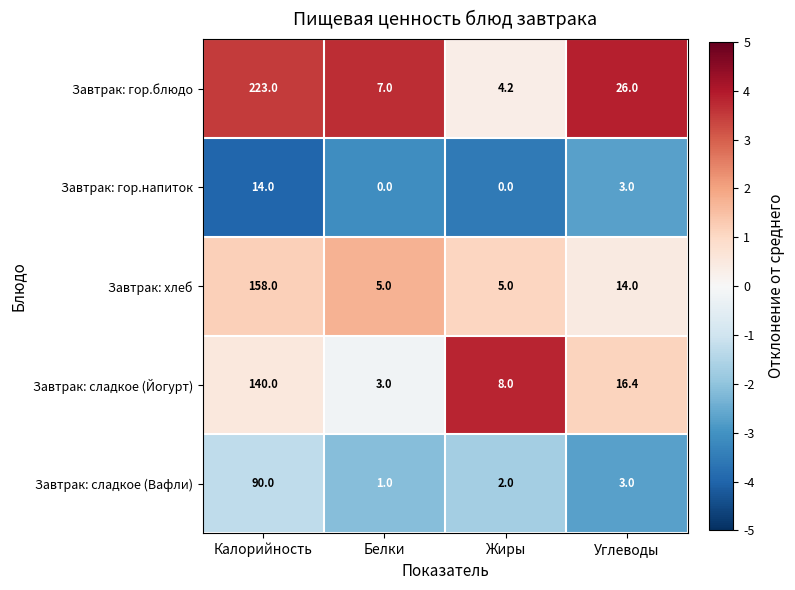

Which series changed the most between Жиры and Углеводы?

Завтрак: гор.блюдо